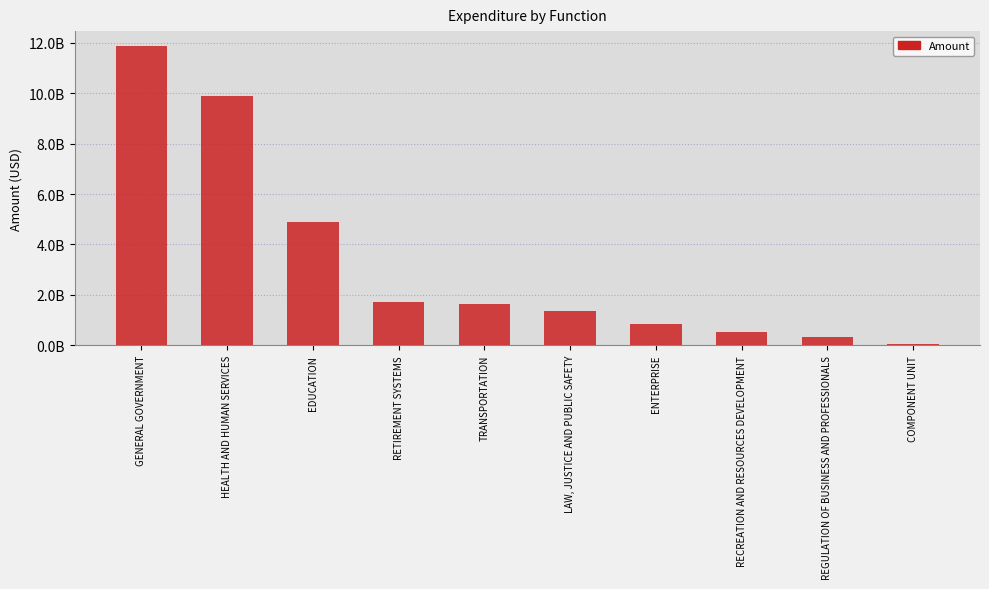

Which category has the highest value across all series?

GENERAL GOVERNMENT